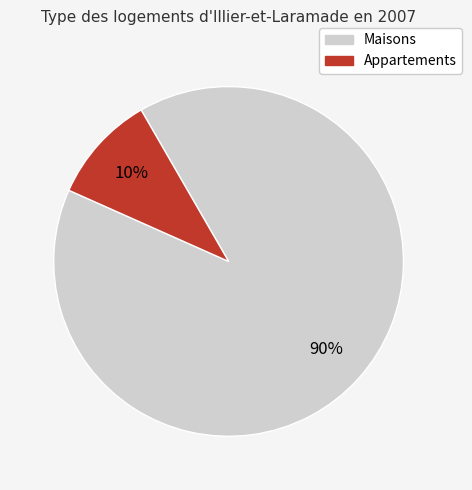

To the nearest percent, what is the difference between the largest and smallest slice percentages?

80%